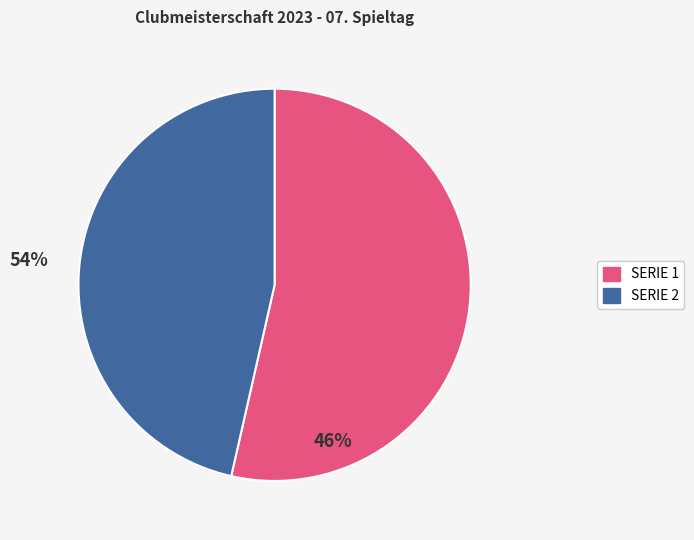

Is there a majority slice in this chart?

Yes